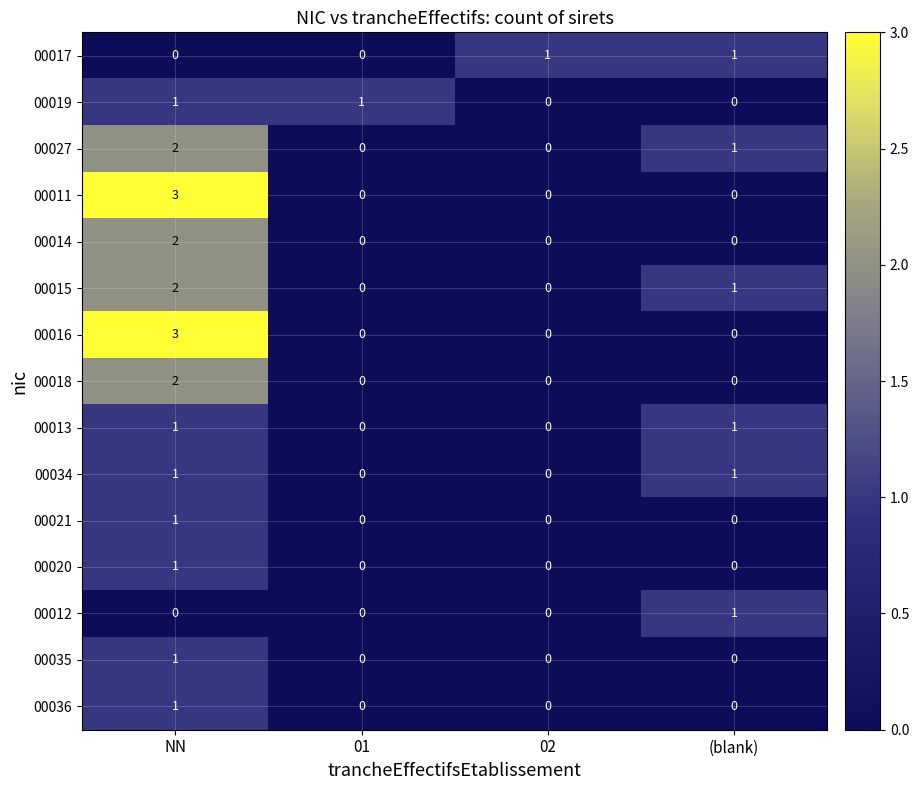

What is the sum of all 00011 values?

3